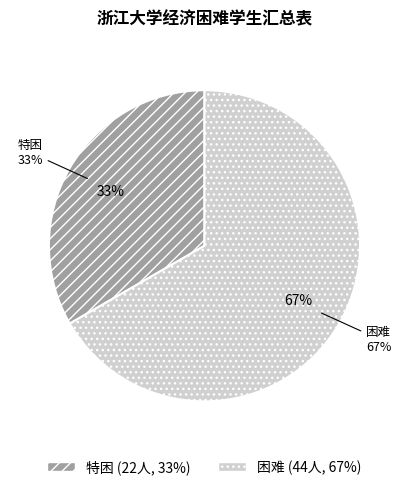

Is it true that 困难 is 56% of the pie?

False